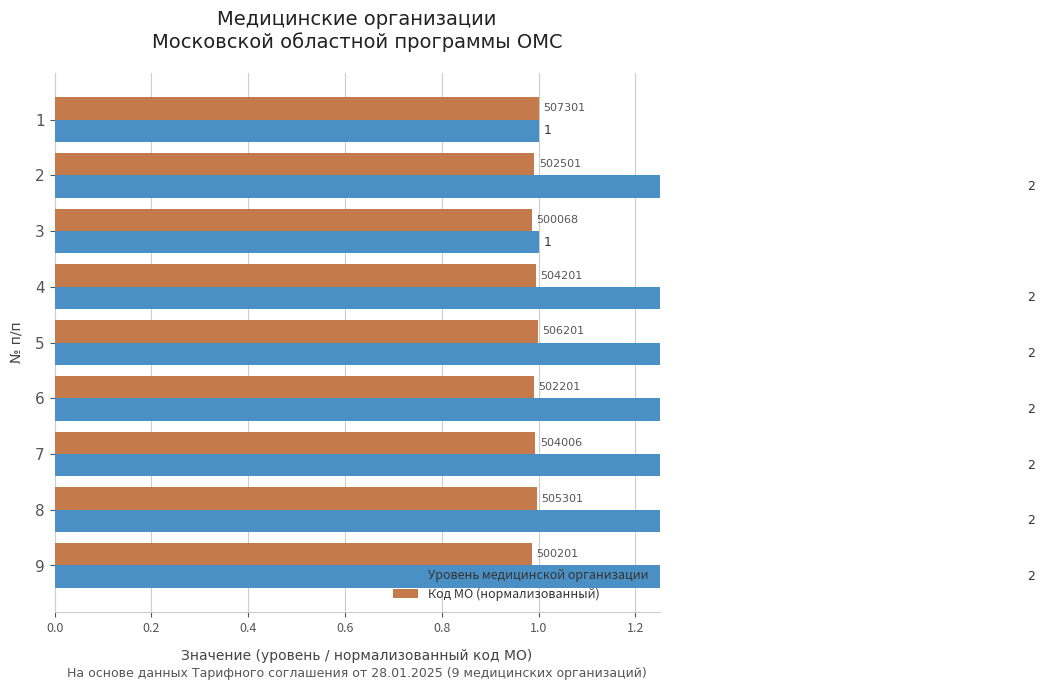

What is the greatest value displayed?

2.0